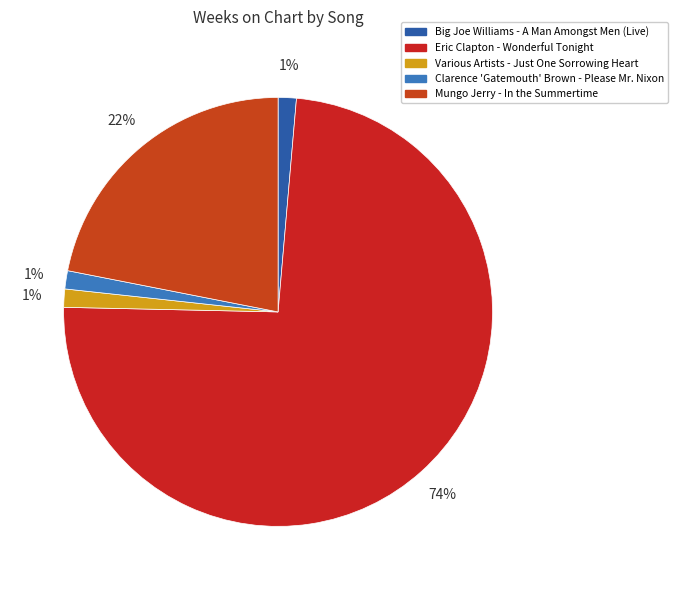

Which has a higher value, Various Artists - Just One Sorrowing Heart or Eric Clapton - Wonderful Tonight?

Eric Clapton - Wonderful Tonight